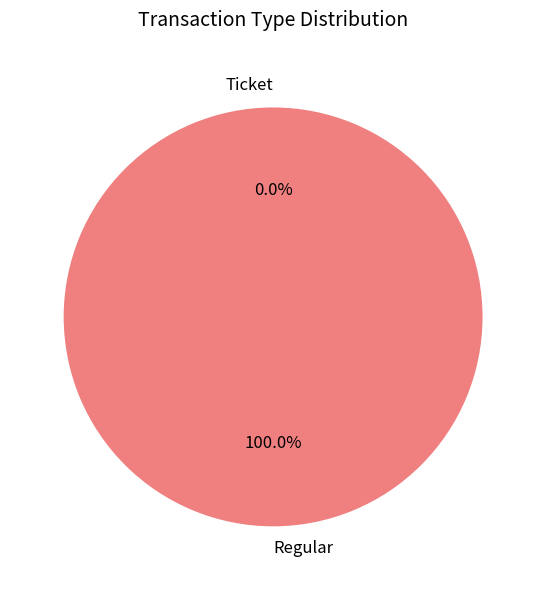

The Regular slice represents 99% of the pie. True or false?

False